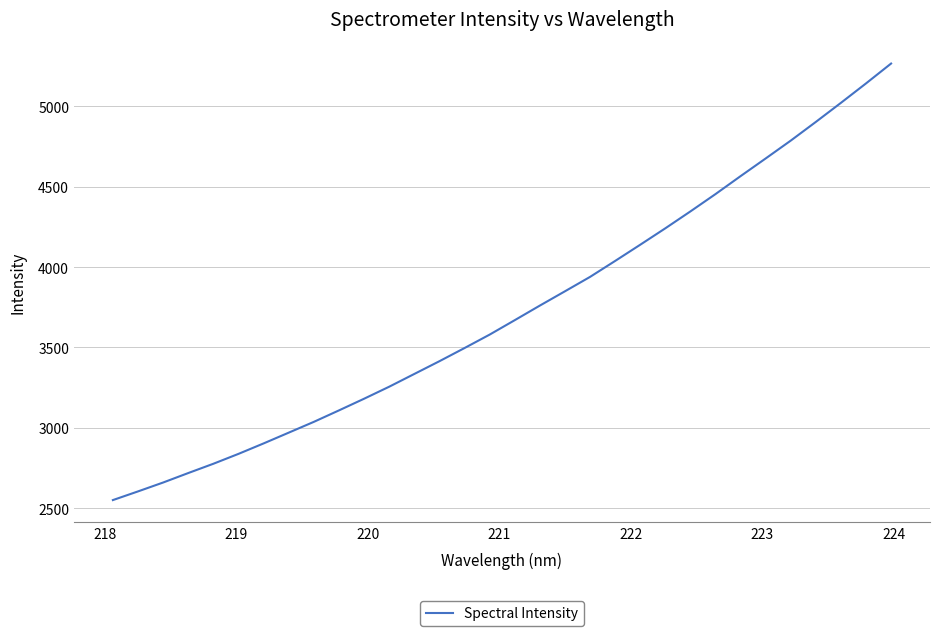

Reading left to right, transcribe all the data shown in this chart.

2549.7	2603.7	2659.0	2718.0	2775.8	2837.4	2902.5	2969.5	3036.7	3108.1	3180.6	3255.5	3334.8	3414.2	3496.1	3579.7	3669.6	3760.4	3849.3	3938.9	4038.3	4139.1	4241.4	4346.5	4454.3	4566.1	4676.1	4787.2	4903.5	5022.1	5143.0	5266.7